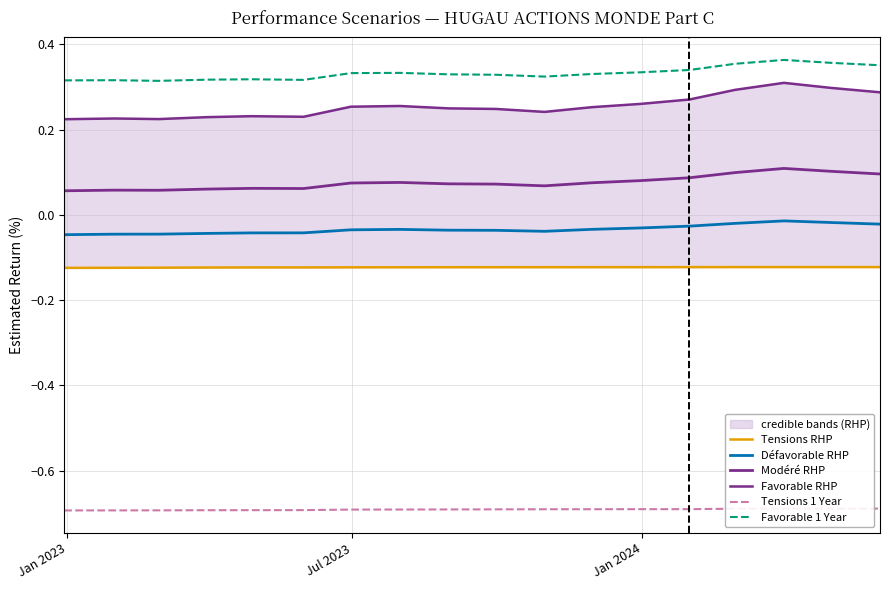

What is the sum of all Défavorable RHP values?

-0.6